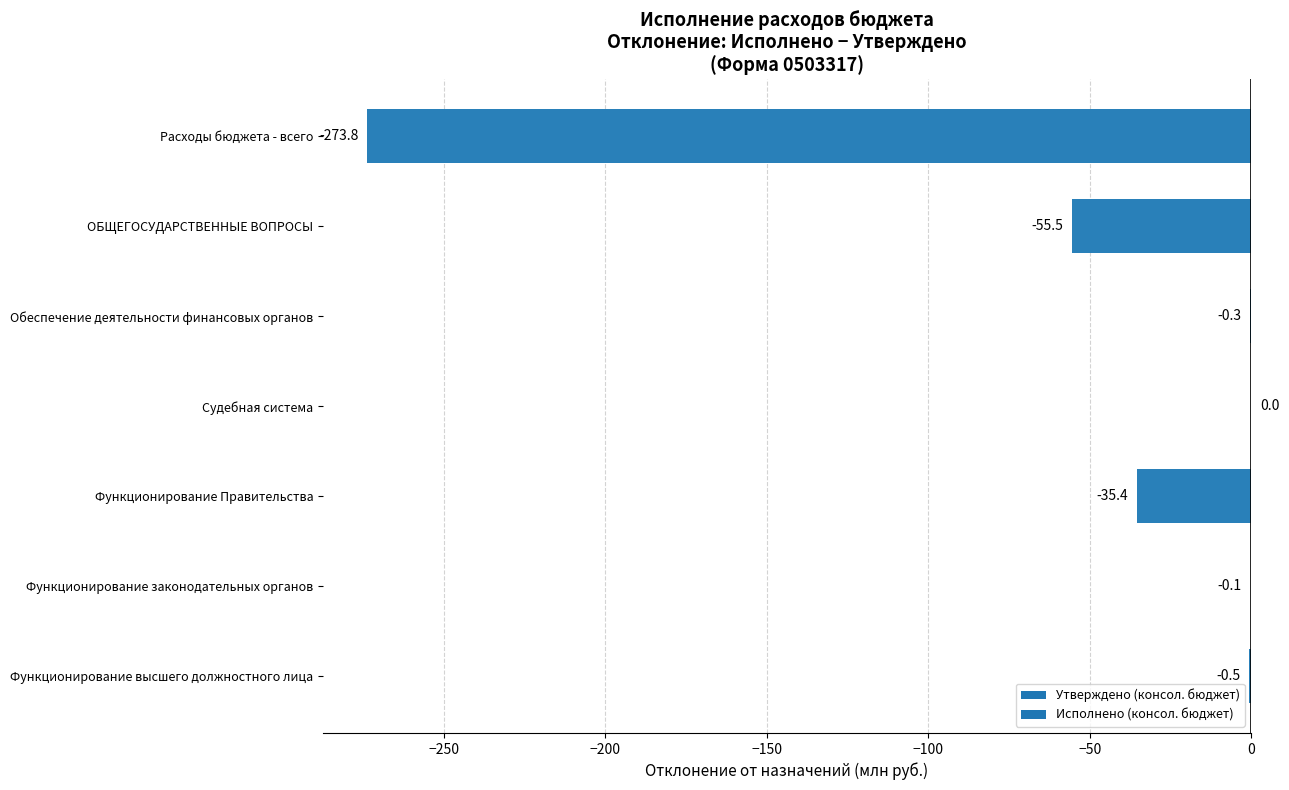

How many categories are shown in the chart?

7